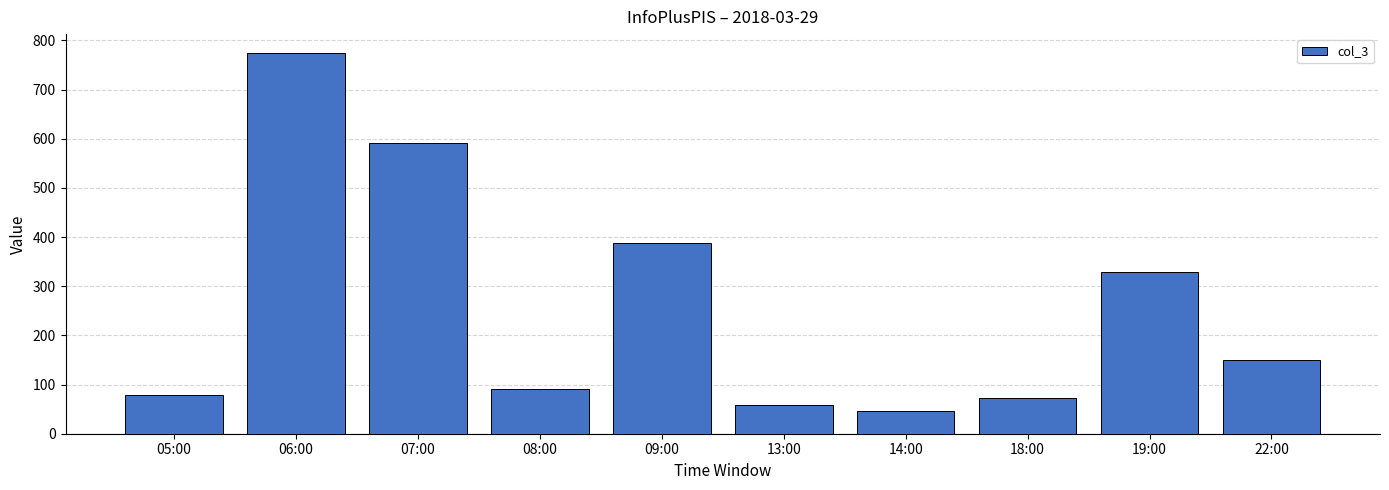

What is the difference between the values at 19:00 and 13:00?

271